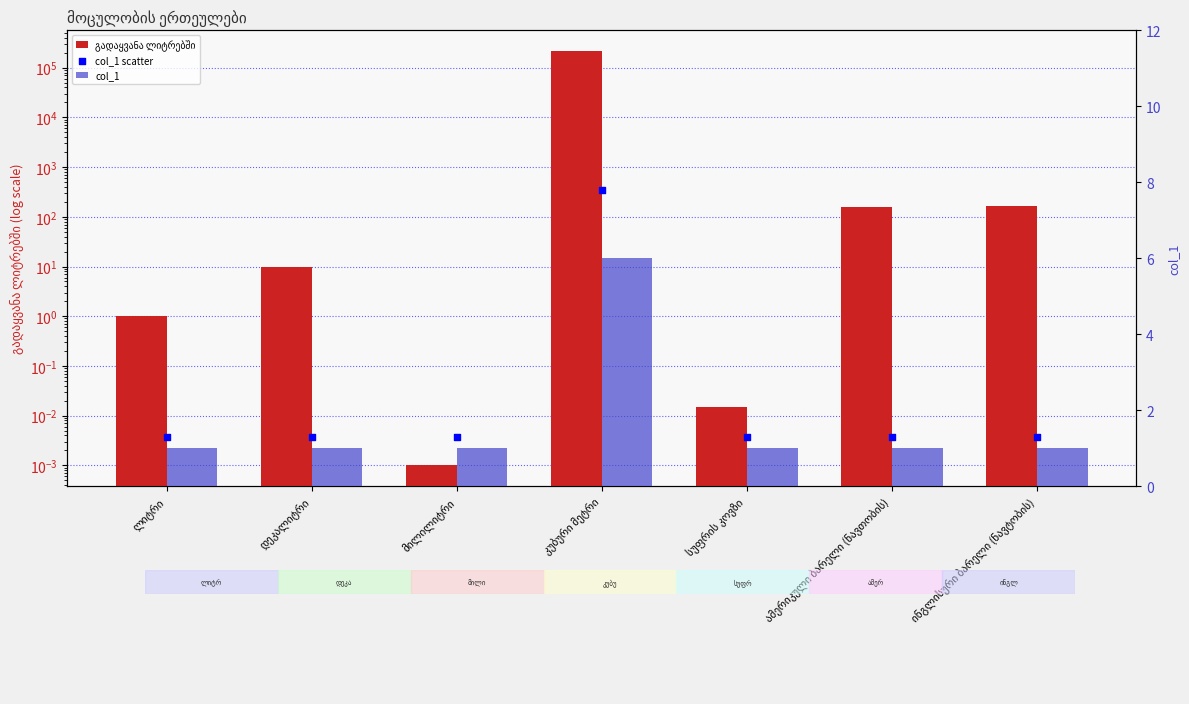

Which series has the largest Y range (max minus min)?

გადაყვანა ლიტრებში